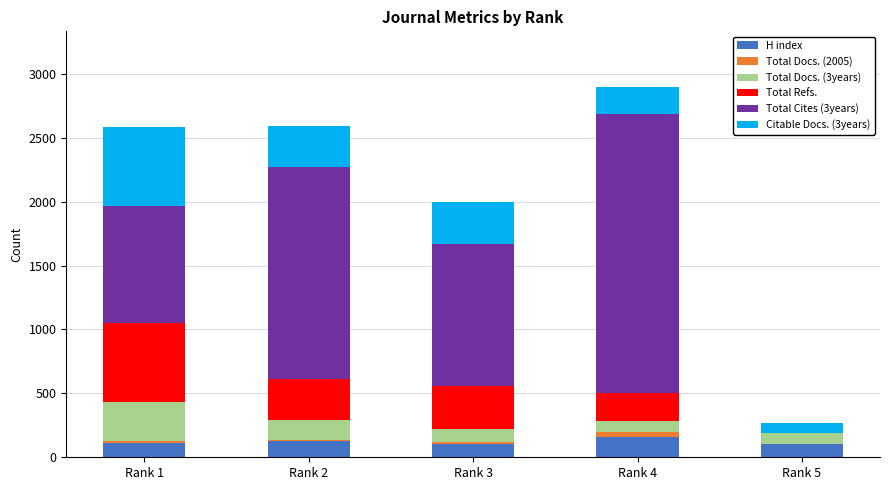

Which series has the widest spread of values?

Total Cites (3years)